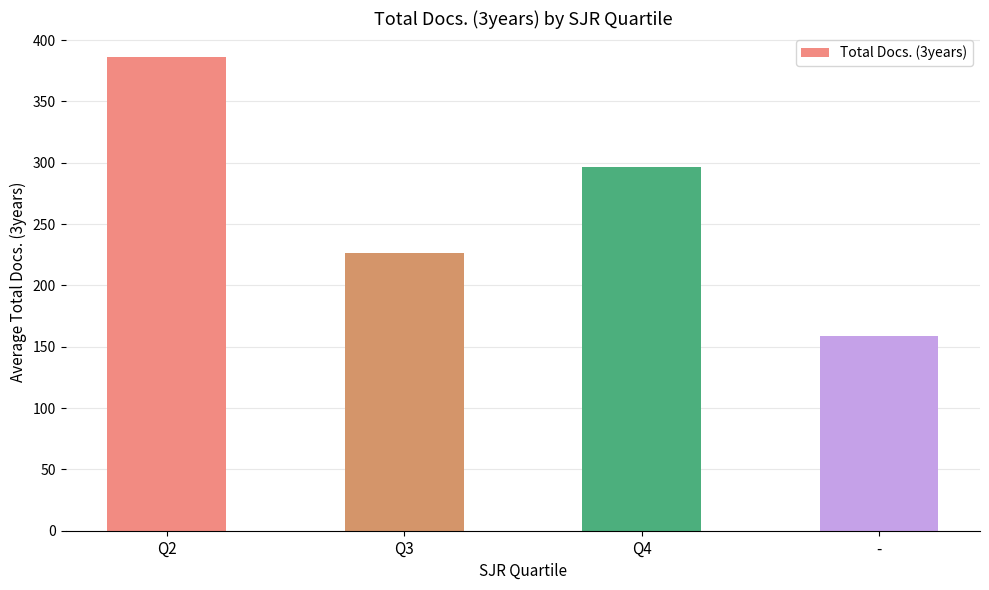

Reading left to right, what are all the values shown in this chart?

386.5	226.7	296.5	159.0